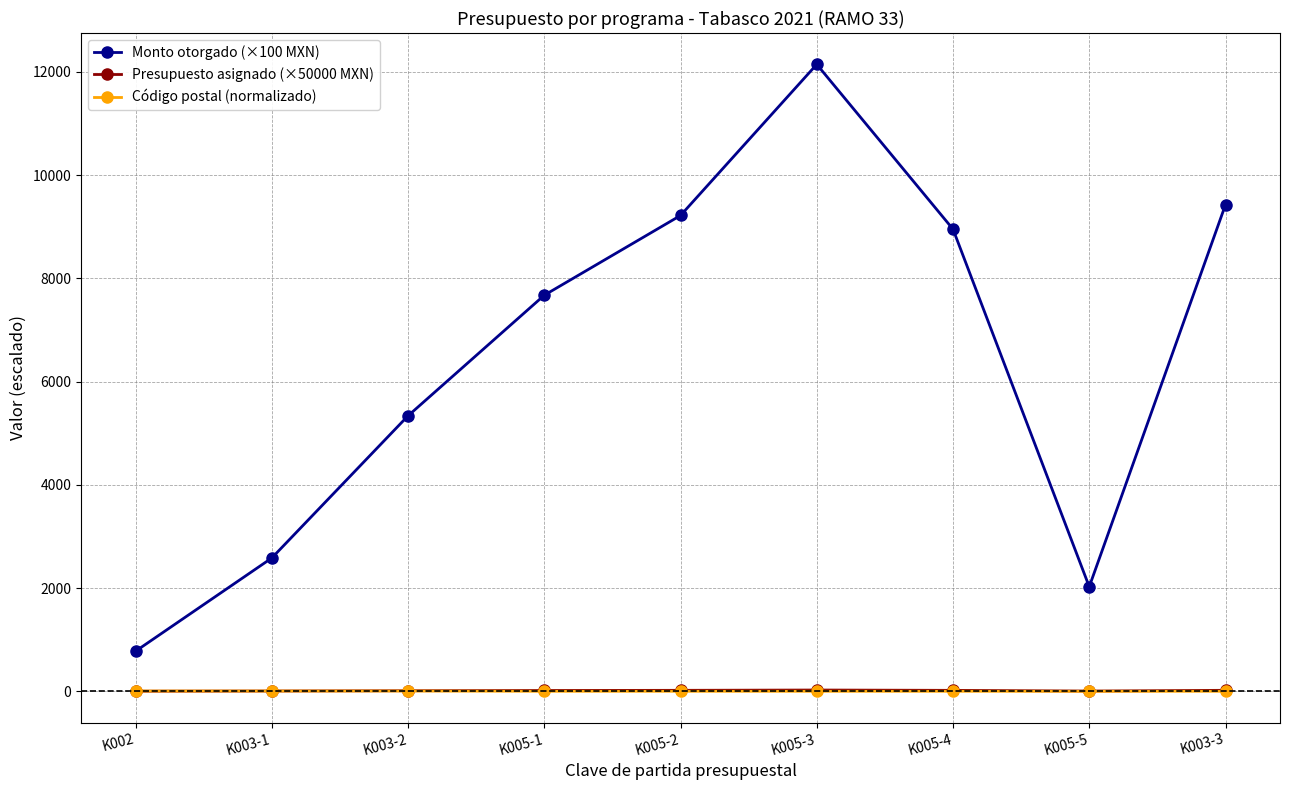

Which series has the largest total across all categories?

Monto otorgado (×100 MXN)